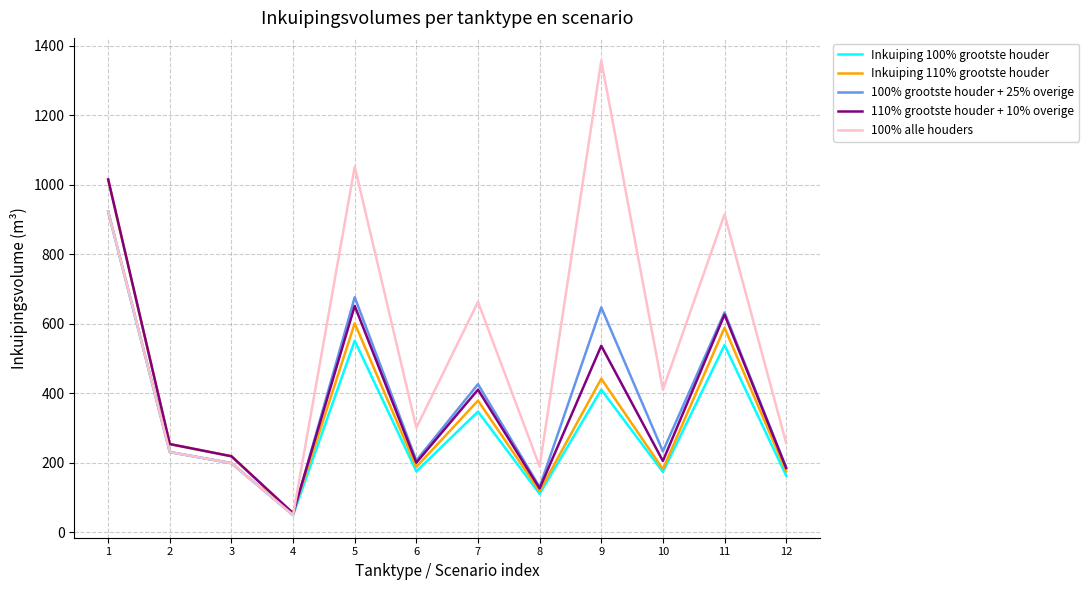

What is the difference between the maximum and minimum values in the Inkuiping 110% grootste houder series?

960.2